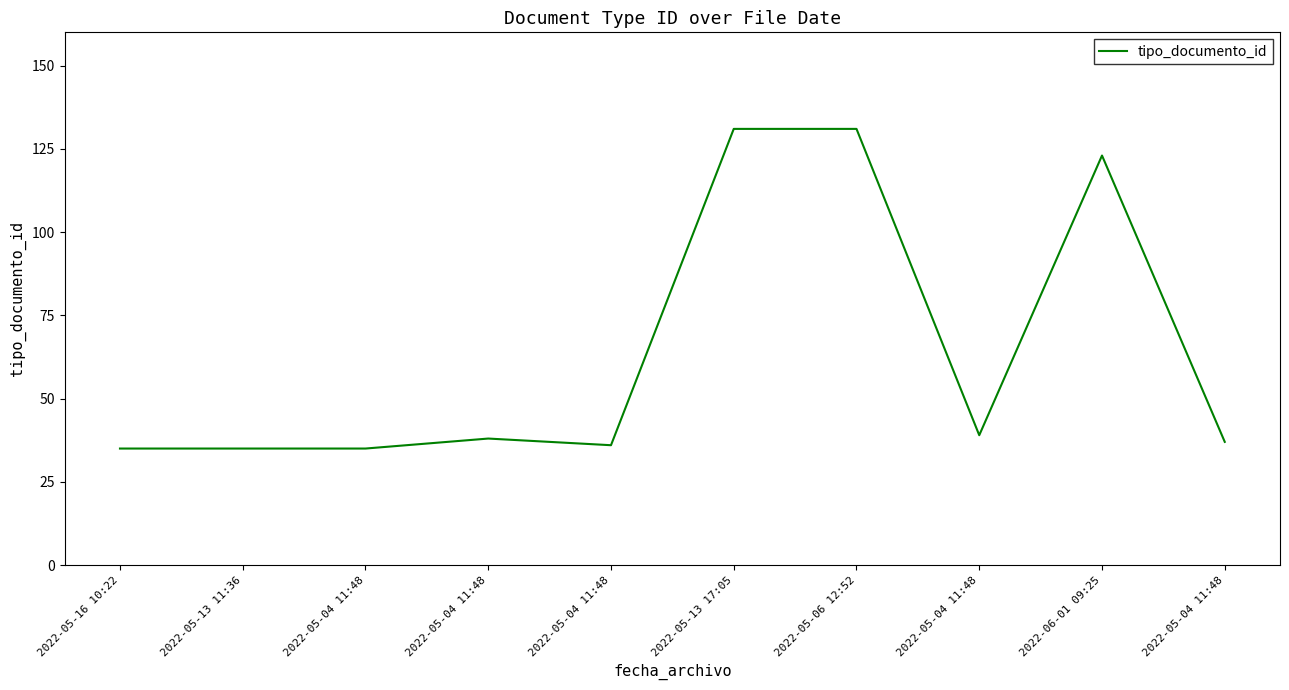

At which category does the chart reach its peak across all series?

2022-05-13 17:05